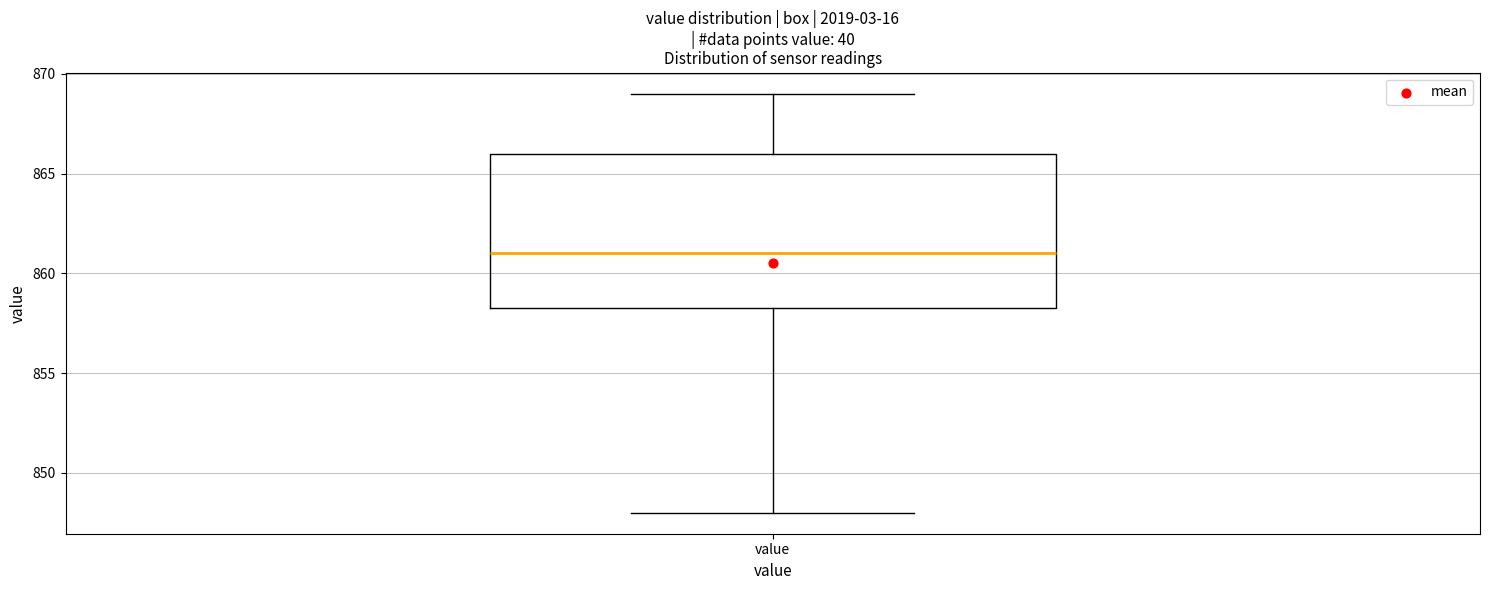

Read this box plot against the y-axis: the position of the median line, the range covered by the box, and the ends of both whiskers. The values are not printed on the chart, so give them approximately, as read against the axis.

median 861.0, box 858.5 to 866.0, whiskers 848.0 to 869.0